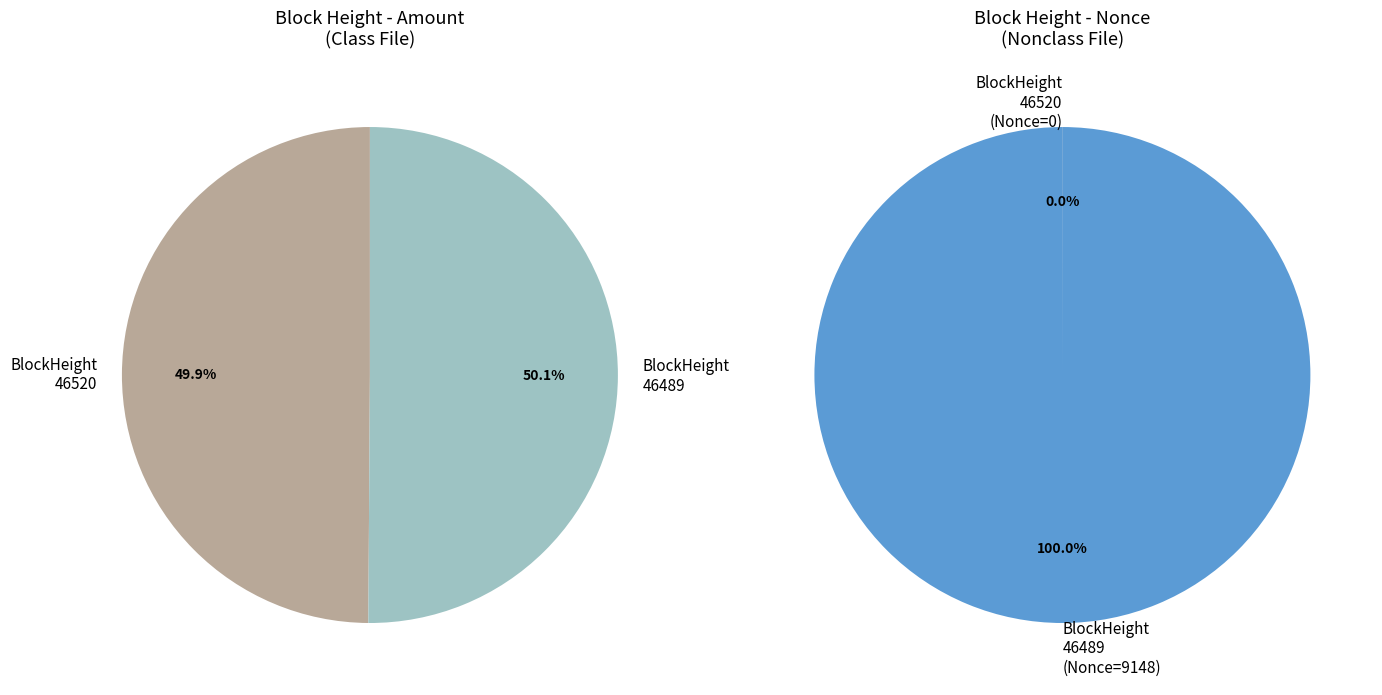

True or false: 46520 accounts for 0% of the total.

True